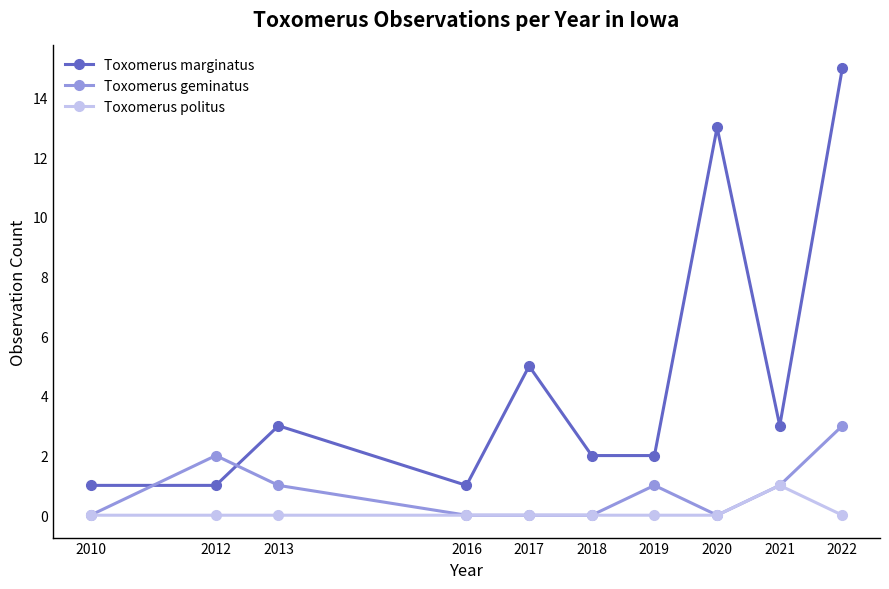

Which series has the largest range (max minus min)?

Toxomerus marginatus